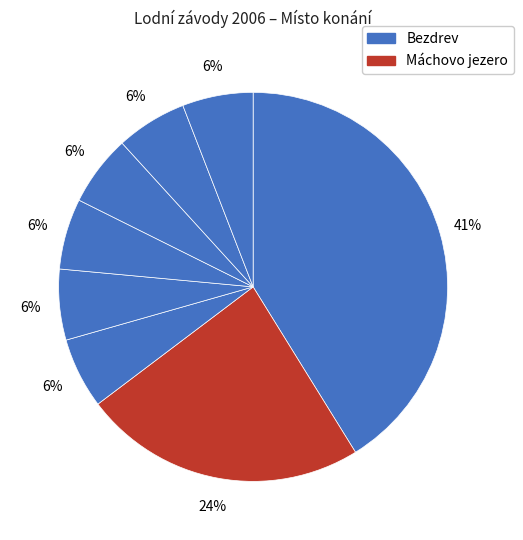

How many slices are in this pie chart?

8